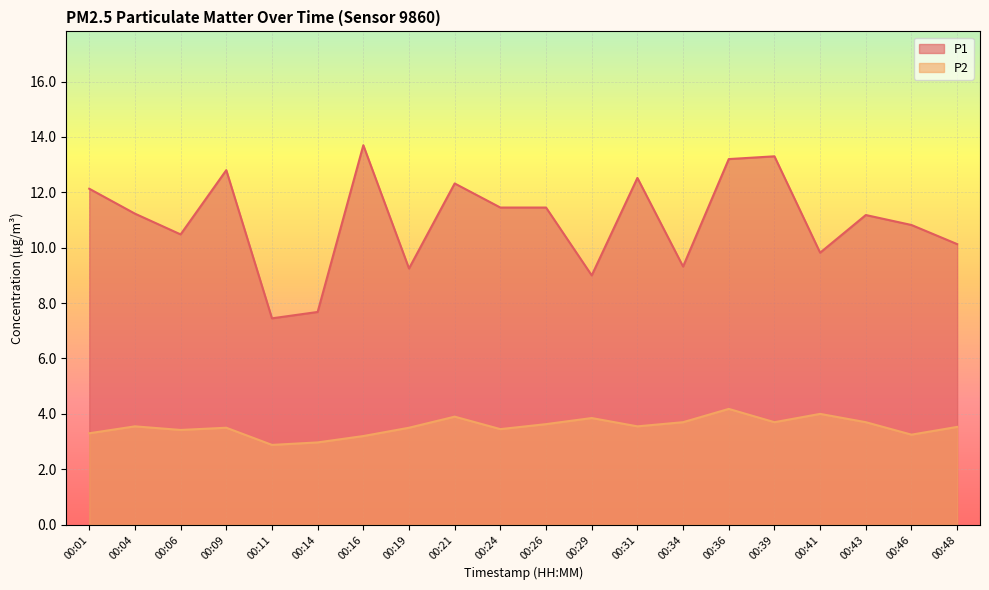

Rank the series at 00:16 from lowest to highest value.

P2, P1